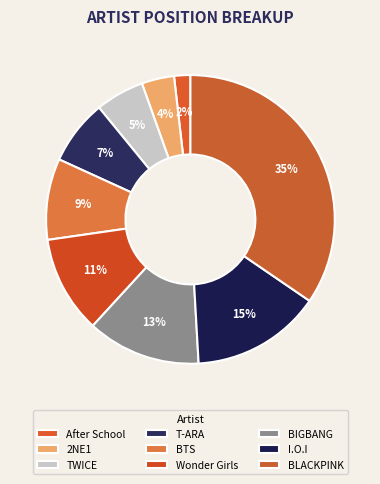

Does any single category account for the majority?

No